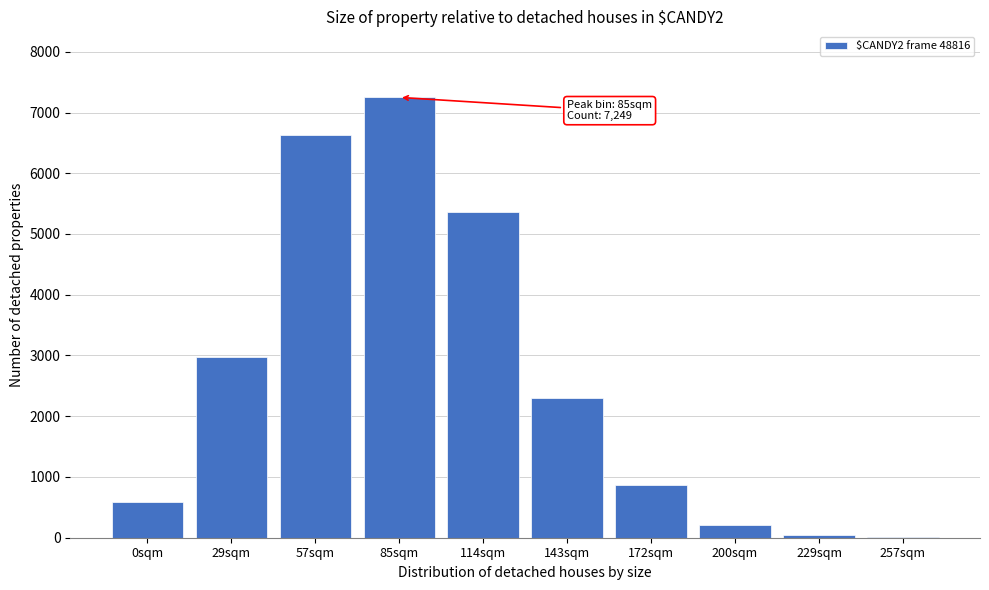

Reading left to right, extract all data points from this chart.

0sqm=585	29sqm=2973	57sqm=6623	85sqm=7249	114sqm=5367	143sqm=2300	172sqm=861	200sqm=216	229sqm=53	257sqm=8